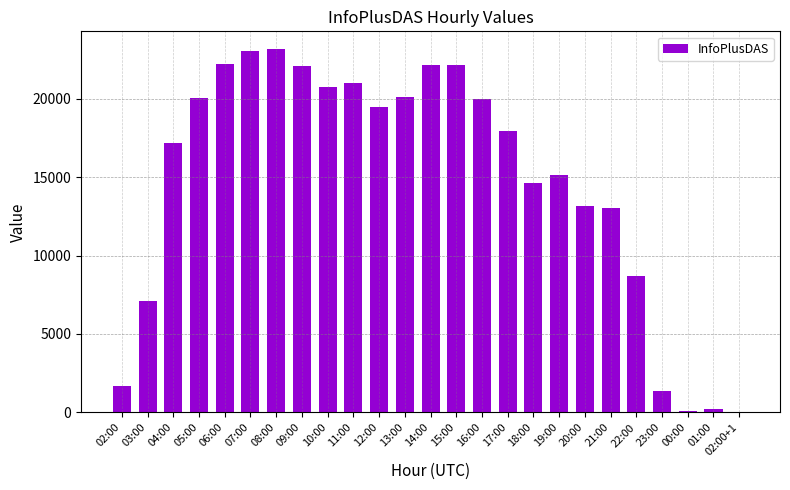

Are the bars grouped side by side (vs. stacked)?

No